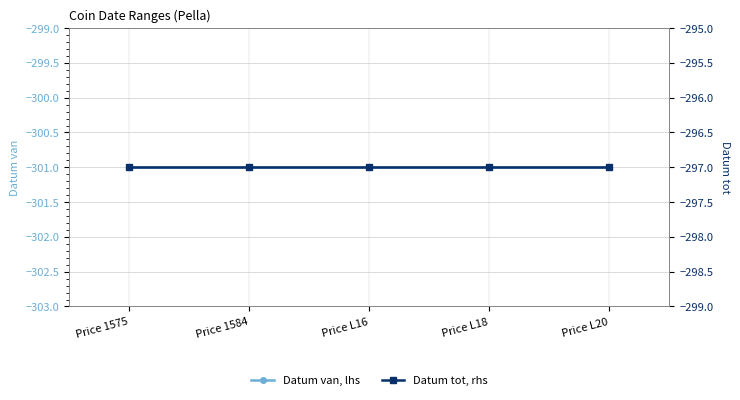

The Datum van, lhs series shows -301 at Price 1584. True or false?

True